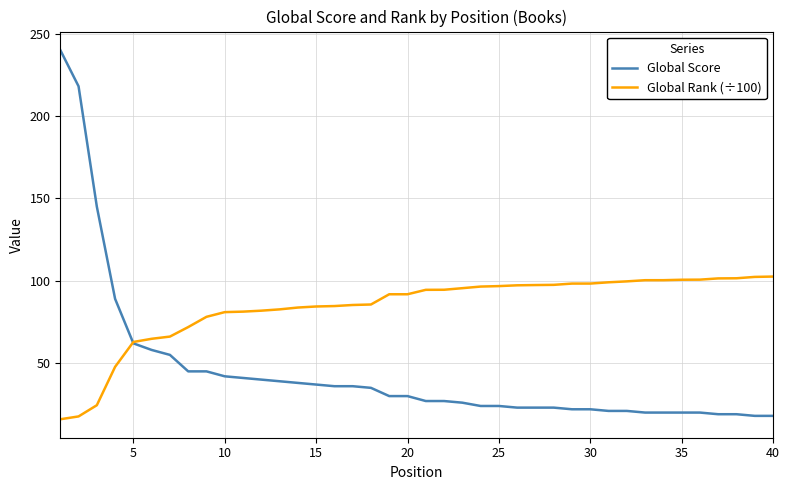

Rank the series by their average value, from lowest to highest.

Global Score, Global Rank (÷100)